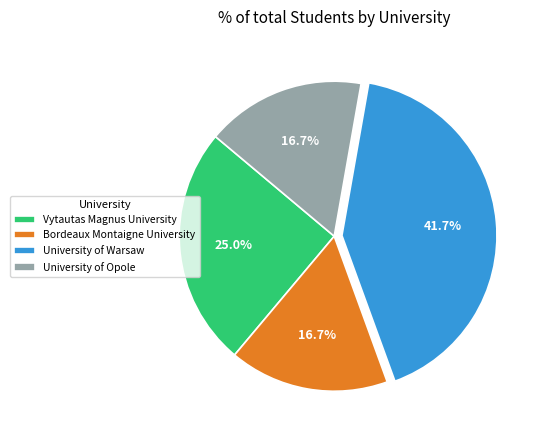

What is the largest slice in the pie chart?

University of Warsaw